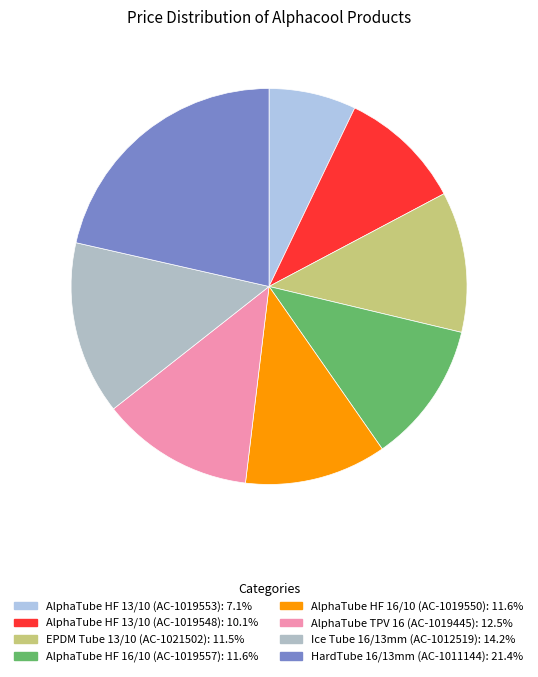

Which category has the smallest portion of the pie?

AlphaTube HF 13/10 (AC-1019553)